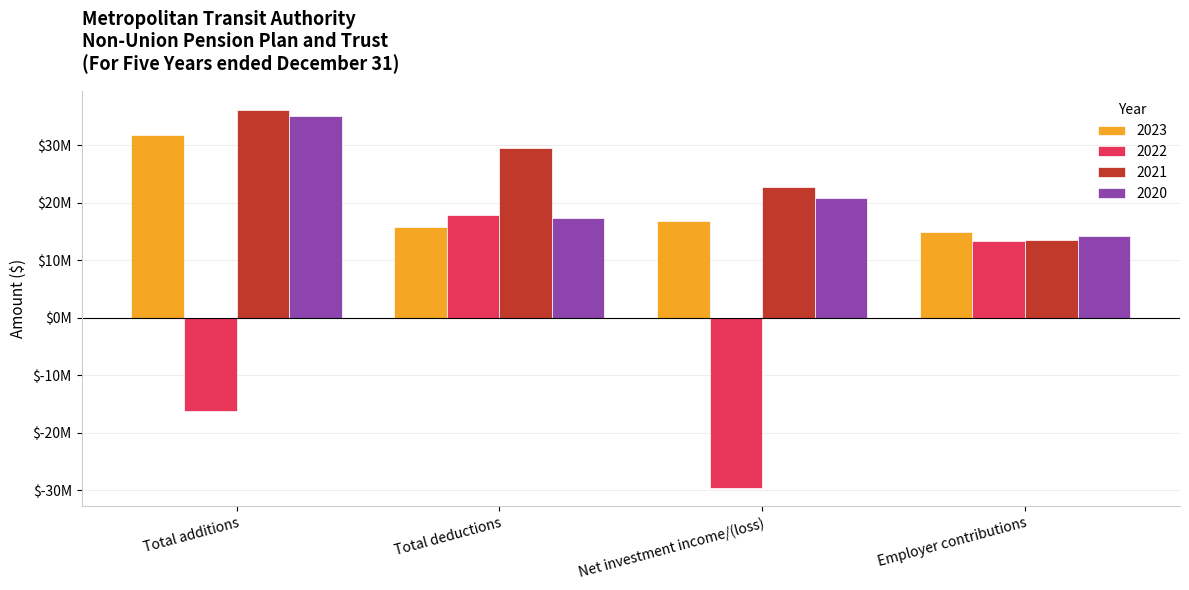

Are the bars horizontal?

No